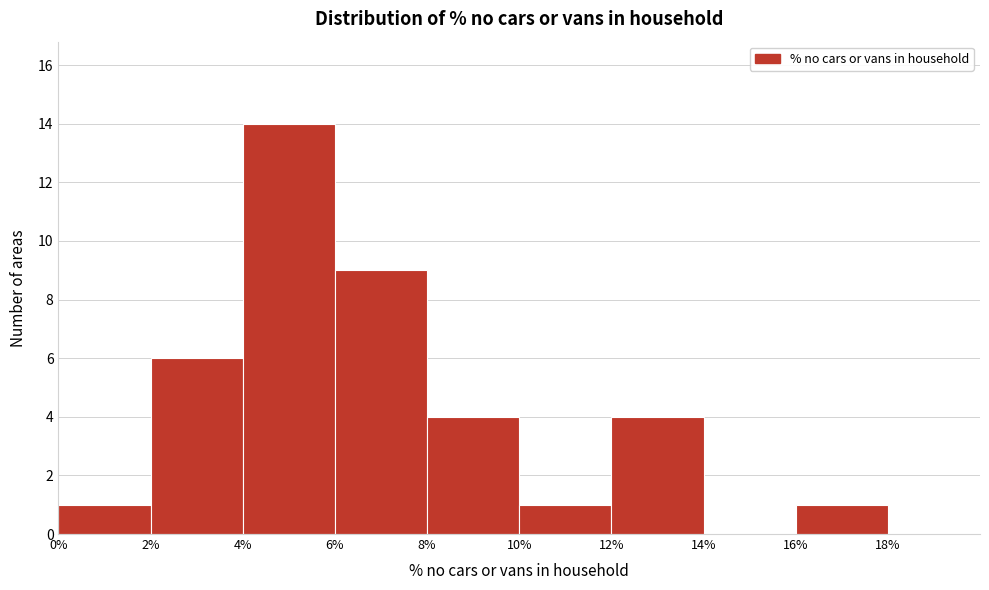

Over which range of the x-axis is the bar tallest?

4% to 6%